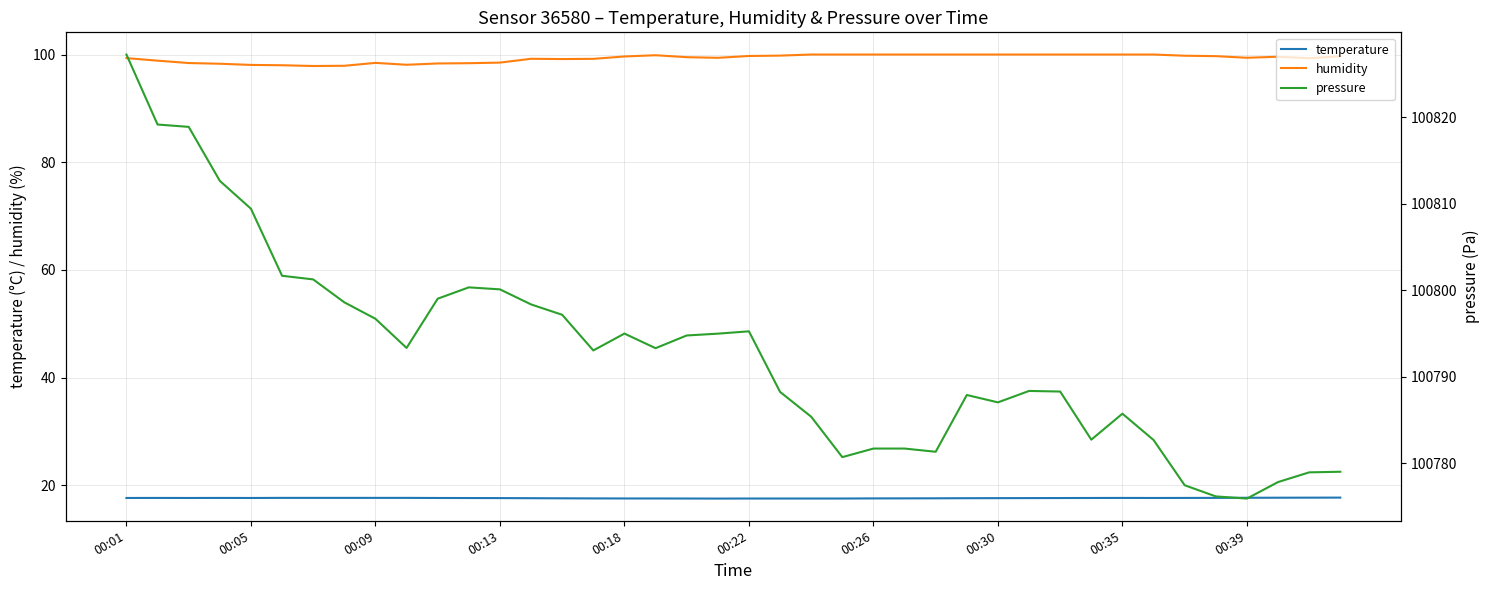

True or false: temperature and humidity intersect in this chart.

False